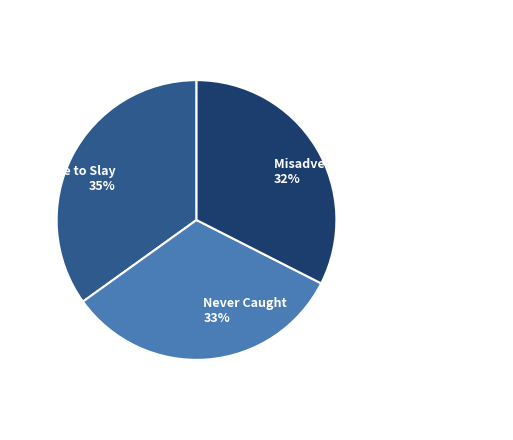

Which category has the biggest portion of the pie?

She Came to Slay